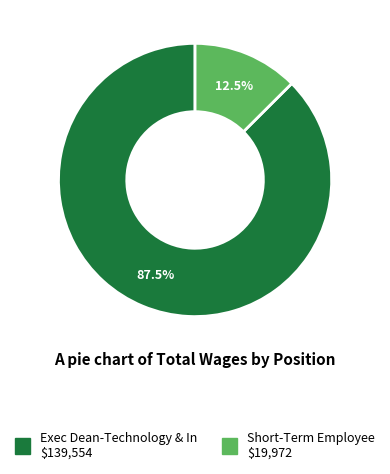

Which category accounts for the majority?

Exec Dean-Technology & In